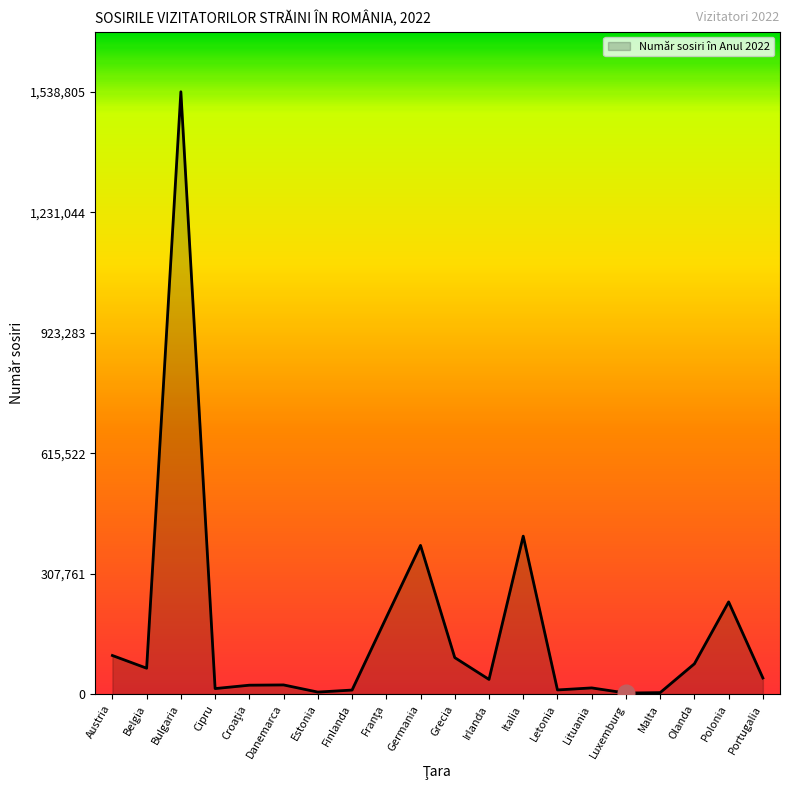

How many lines are shown in the chart?

1